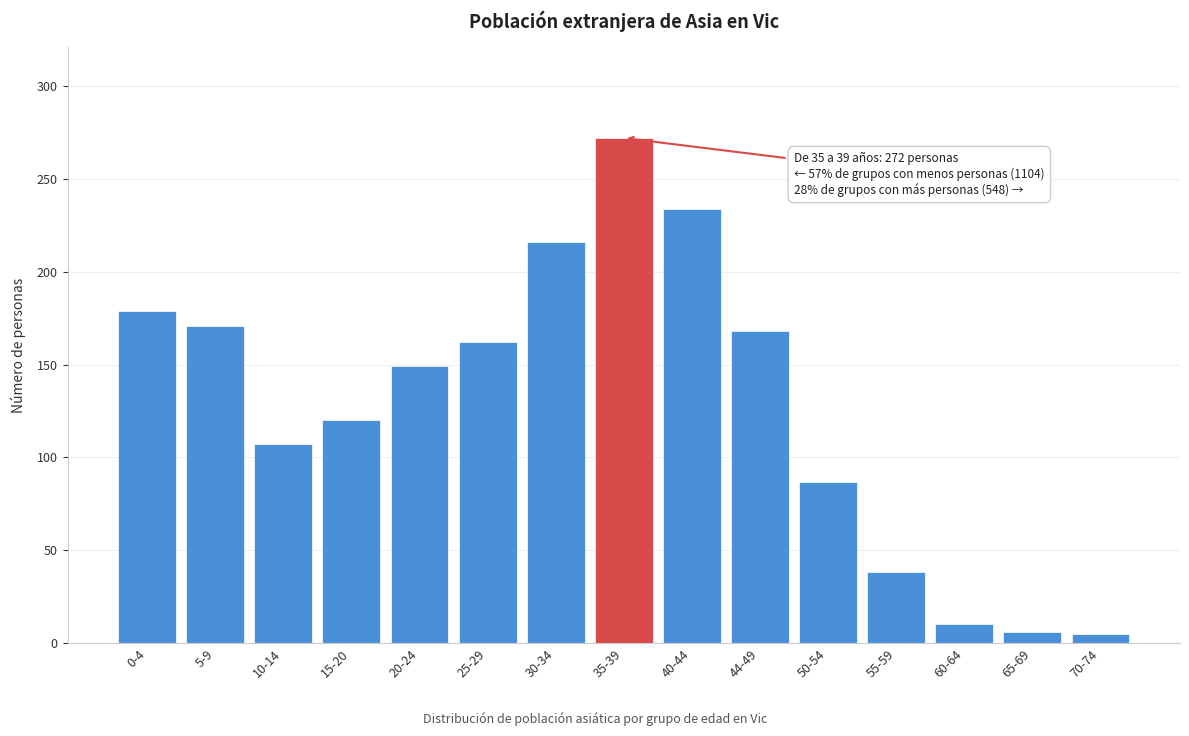

The chart shows a value of 234 at 20-24. True or false?

False